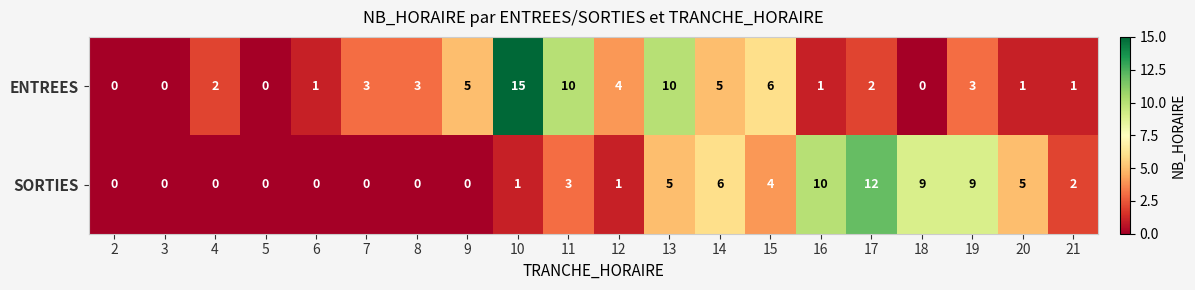

Rank the series by their maximum value, from highest to lowest.

ENTREES, SORTIES